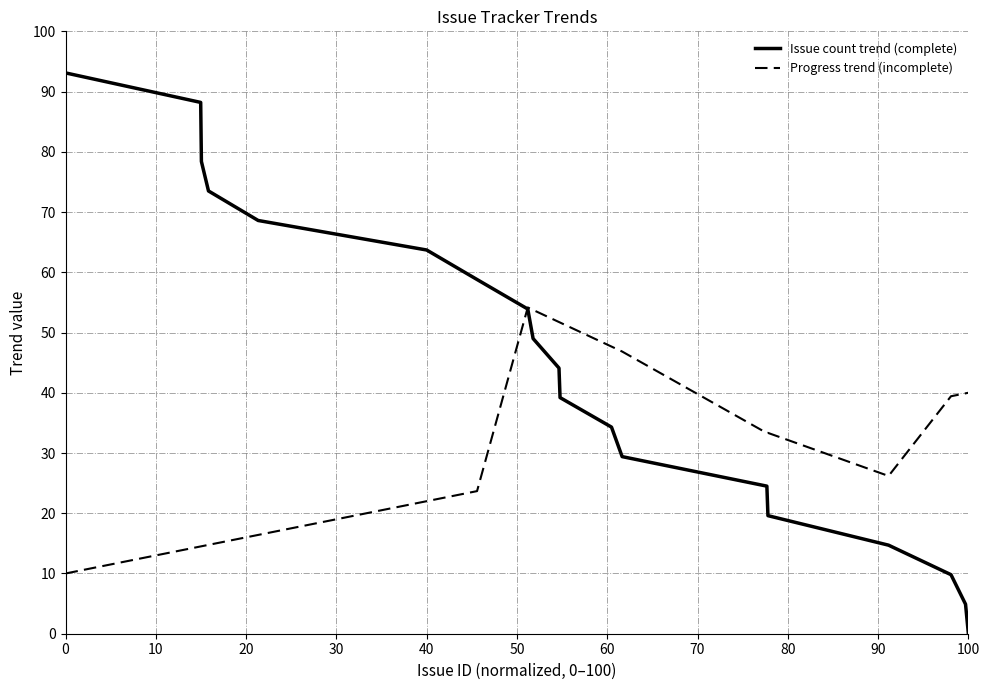

Which series has the largest range (max minus min)?

Issue count trend (complete)